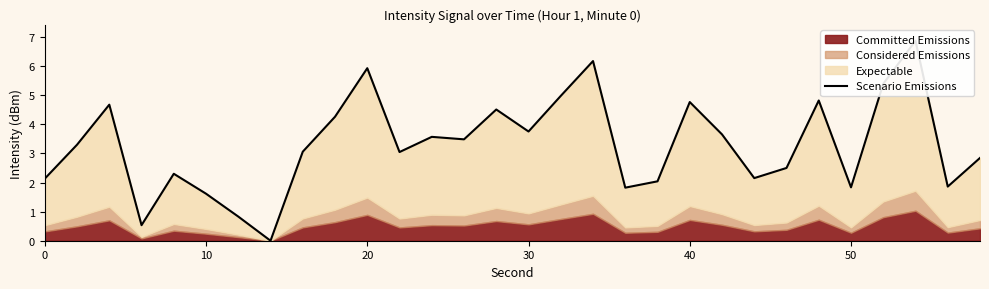

What is the maximum value shown in the chart?

6.9